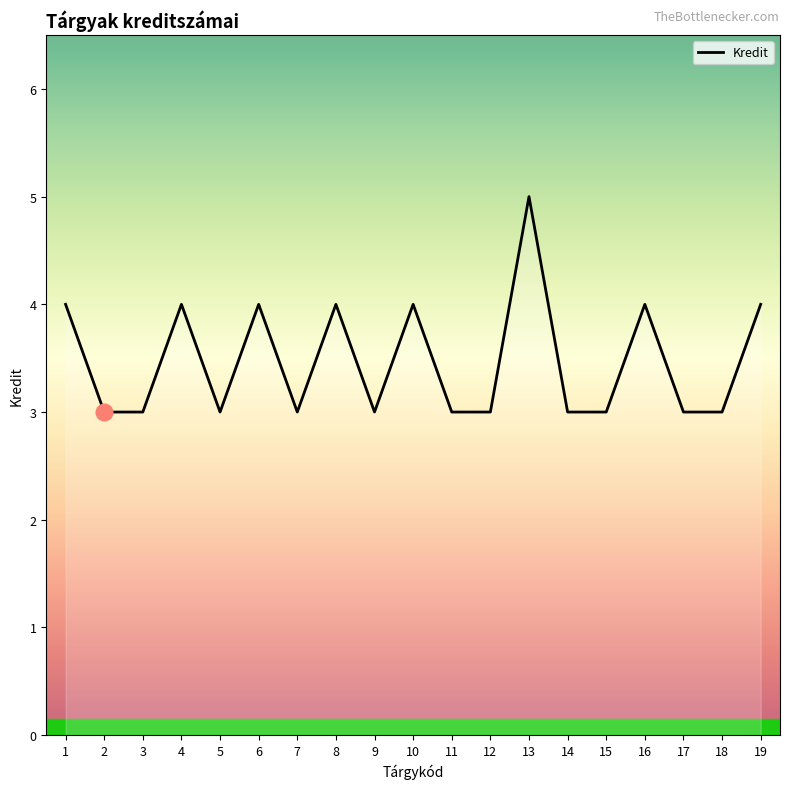

True or false: the data shows 3 at 13.

False